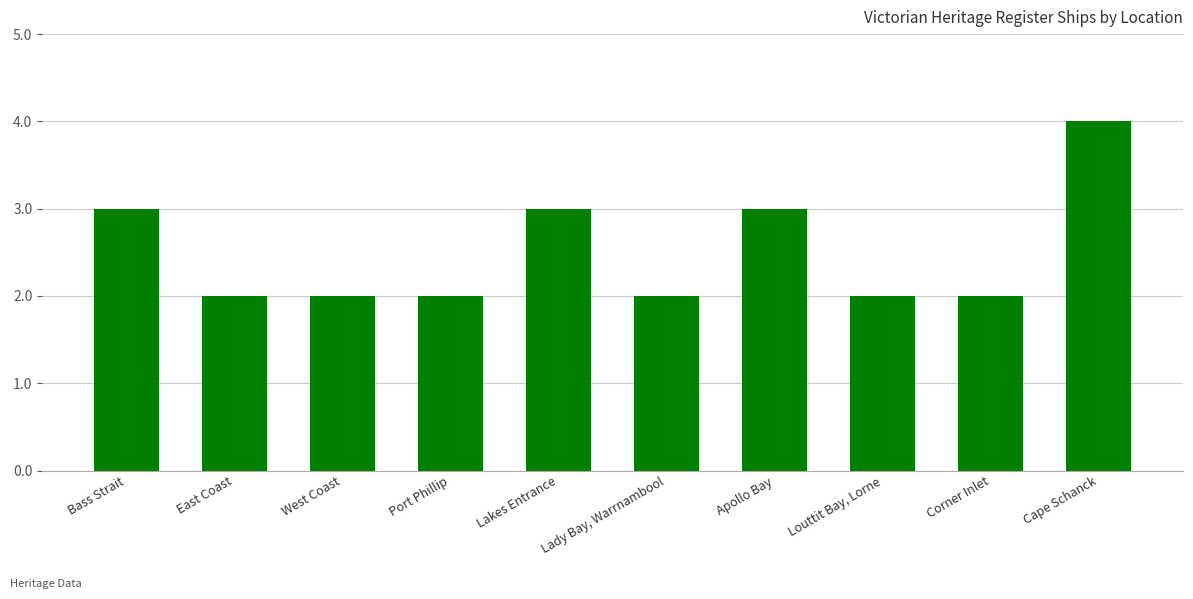

Reading left to right, extract all data points from this chart.

Bass Strait=3	East Coast=2	West Coast=2	Port Phillip=2	Lakes Entrance=3	Lady Bay, Warrnambool=2	Apollo Bay=3	Louttit Bay, Lorne=2	Corner Inlet=2	Cape Schanck=4